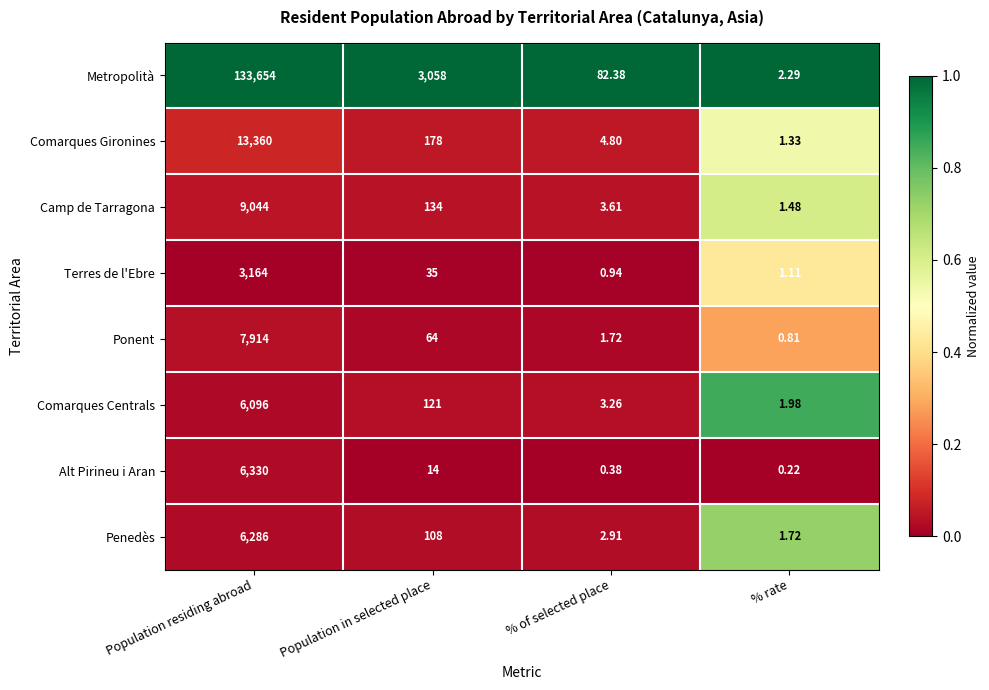

Which series has the largest range (max minus min)?

Metropolità